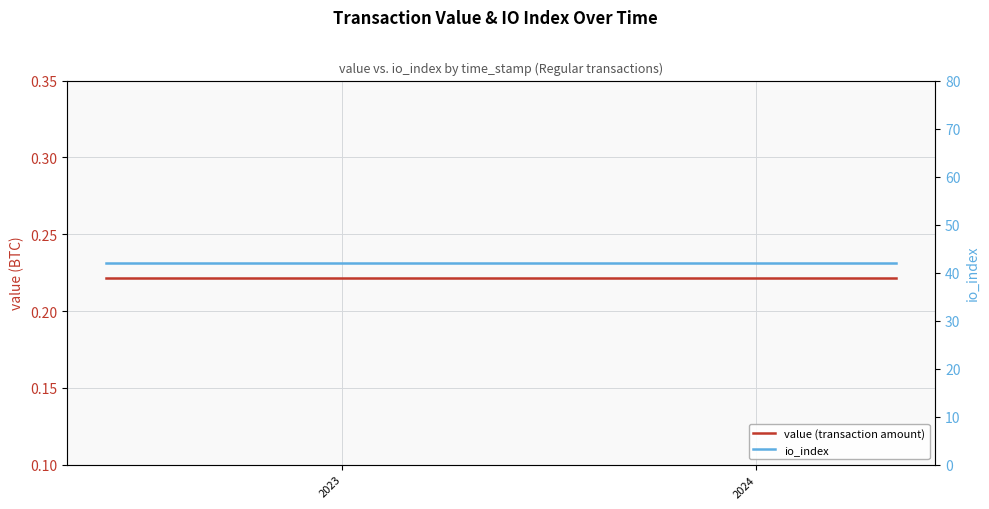

How many series are shown in this chart?

2